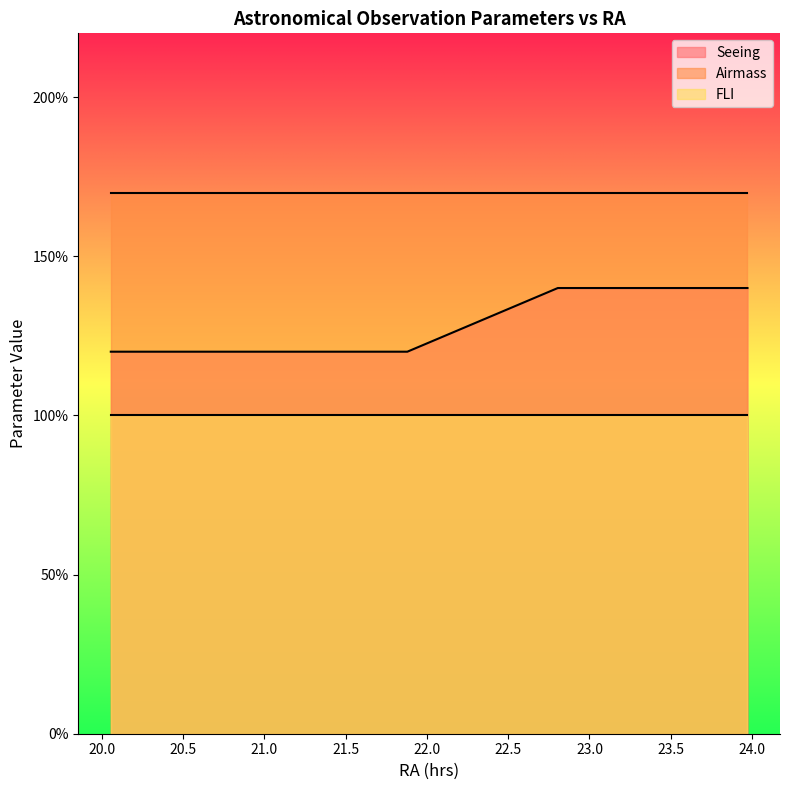

What is the minimum value shown in the chart?

1.0